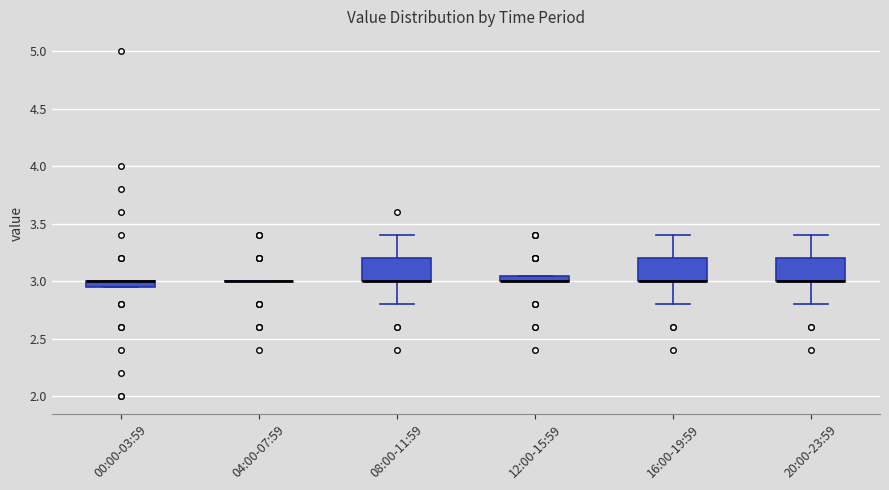

Where is the lower edge of the box for 00:00-03:59 on the y-axis? The values are not printed on the chart, so give them approximately, as read against the axis.

2.95